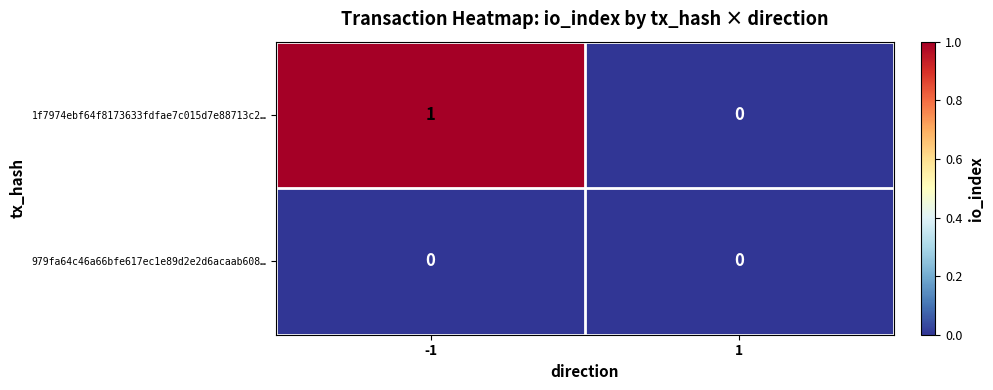

Count the number of categories in the chart.

2